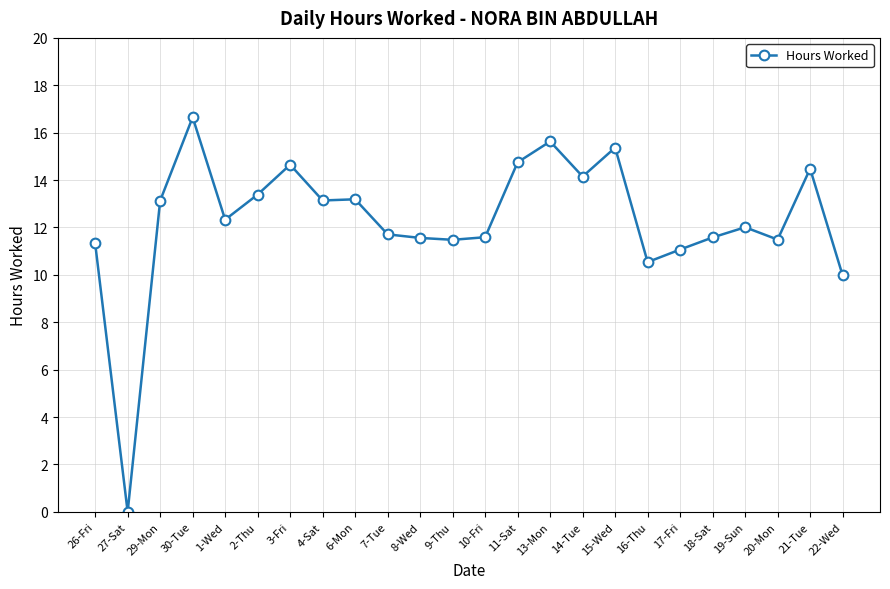

Does the chart have visible grid lines?

Yes